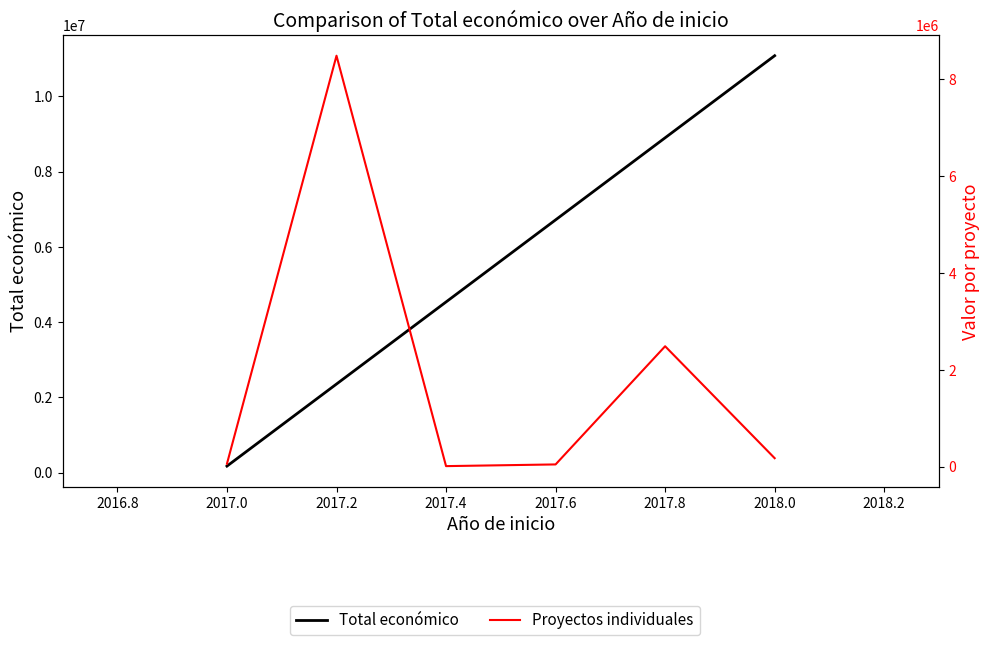

Where is the first local maximum?

2017.2